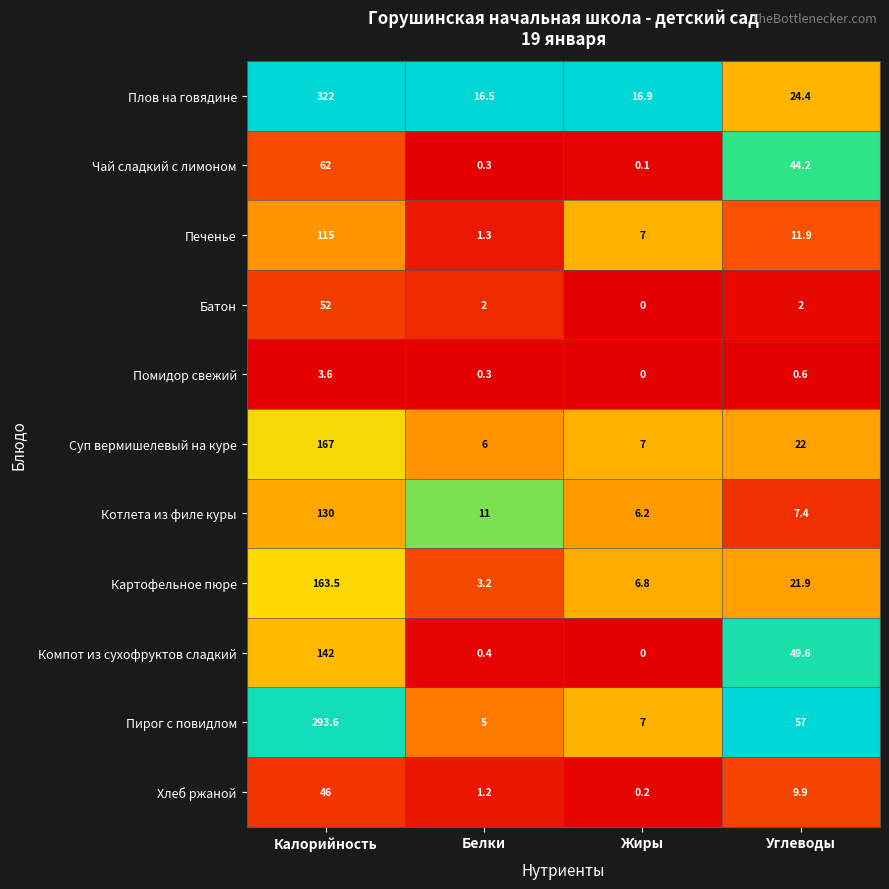

At which label does Хлеб ржаной reach its peak?

Калорийность